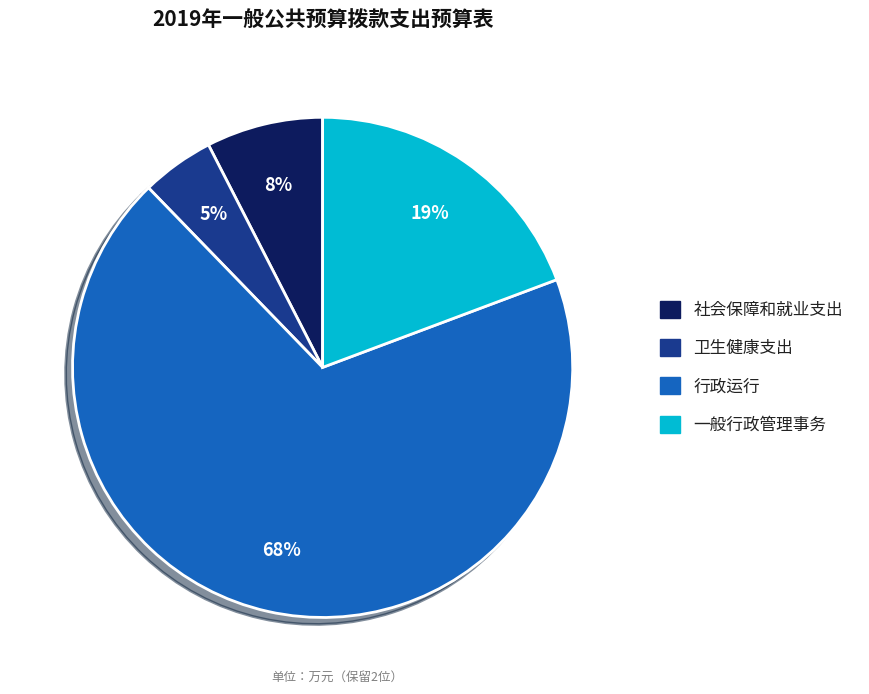

Combined, do 卫生健康支出 and 一般行政管理事务 account for over 50%?

No